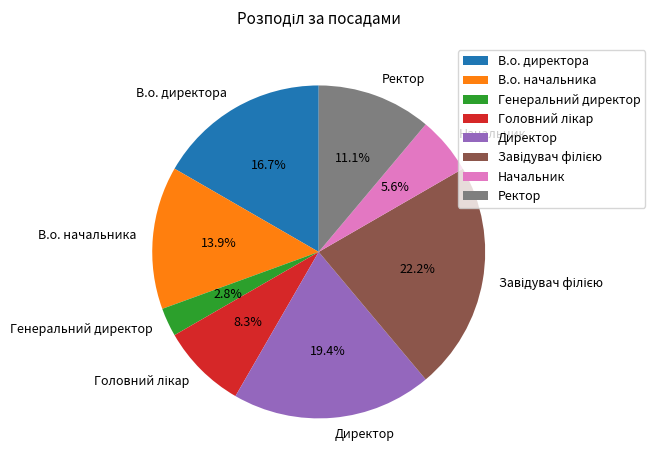

Combined, do Начальник and Генеральний директор account for over 50%?

No